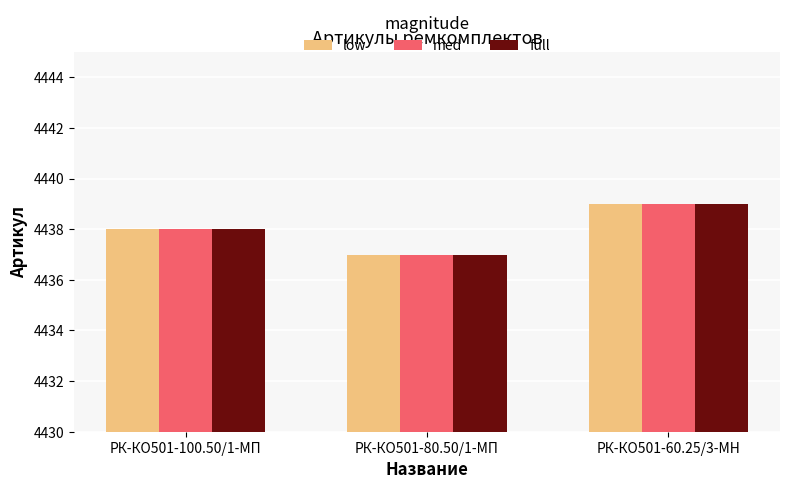

What is the label of the 2nd bar from the right?

РК-КО501-80.50/1-МП